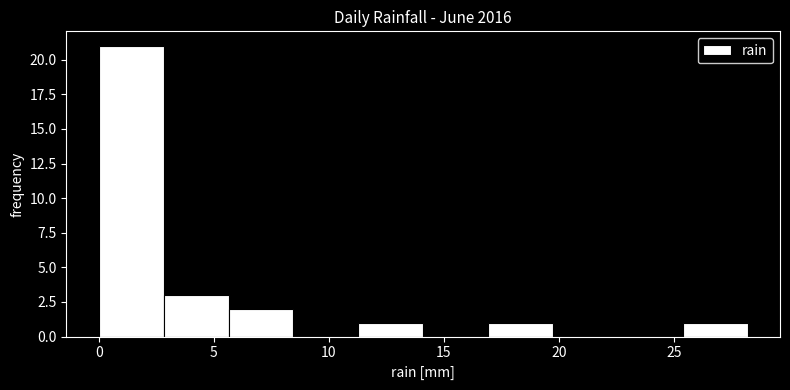

Reading left to right, transcribe this chart: for each bar, give the range it covers on the x-axis and its height. Neither the bar edges nor the heights are printed on the chart, so give them approximately, as read against the axes.

0.0 to 3.0: 21
3.0 to 5.5: 3
5.5 to 8.5: 2
8.5 to 11.5: 0
11.5 to 14.0: 1
14.0 to 17.0: 0
17.0 to 19.5: 1
19.5 to 22.5: 0
22.5 to 25.5: 0
25.5 to 28.0: 1